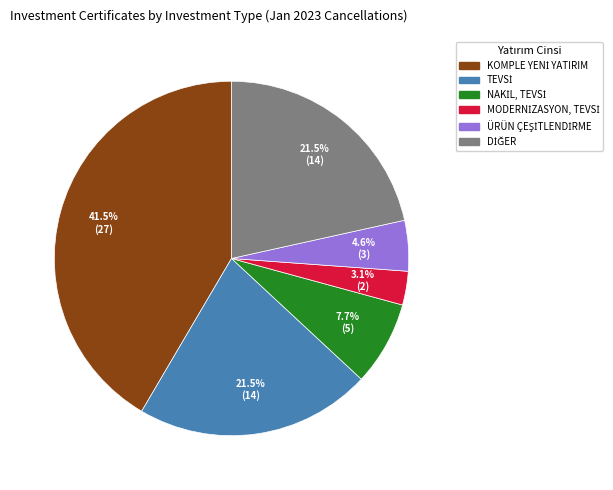

Is there any slice that represents more than half of the pie?

No